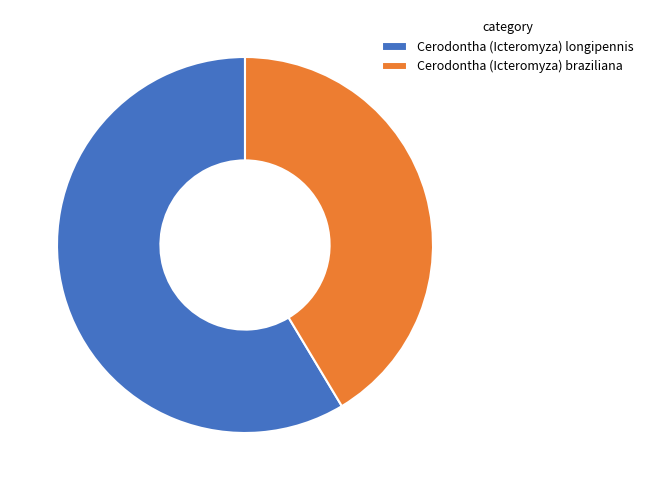

Is it true that Cerodontha (Icteromyza) braziliana is 41% of the pie?

True